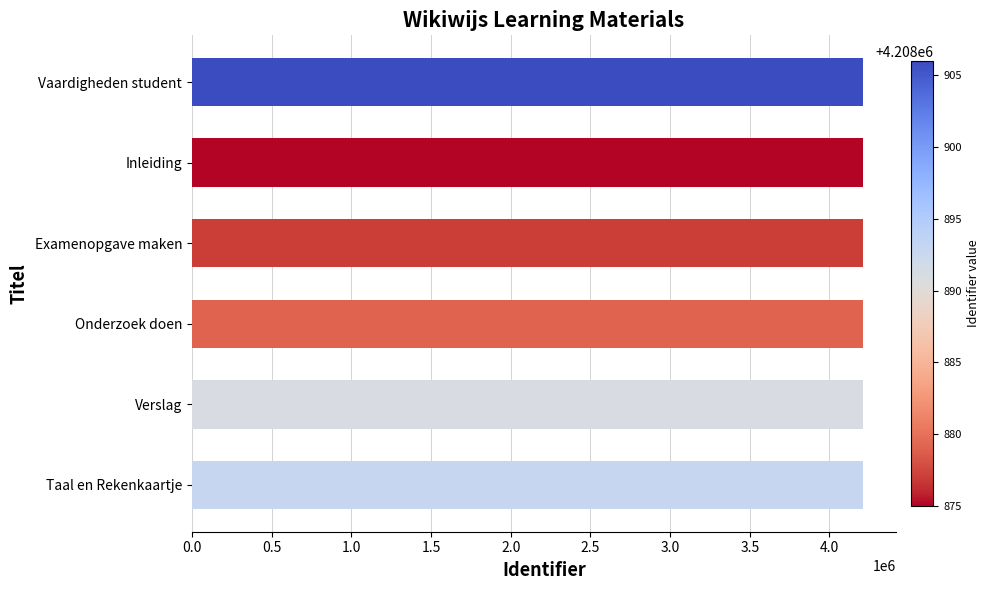

What is the value of the 3rd bar from the top?

4208877